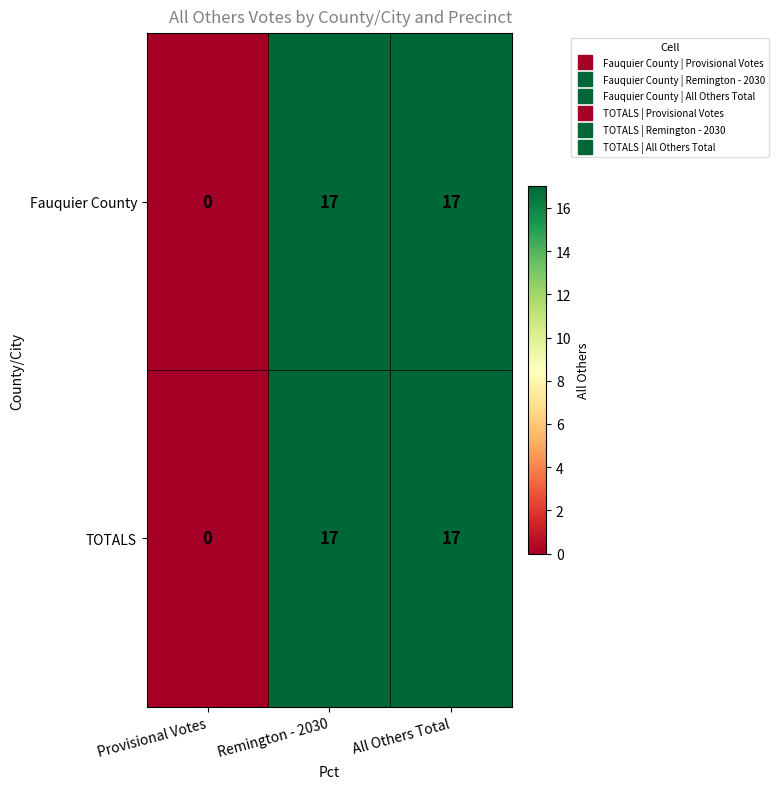

What is the sum of all TOTALS values?

34